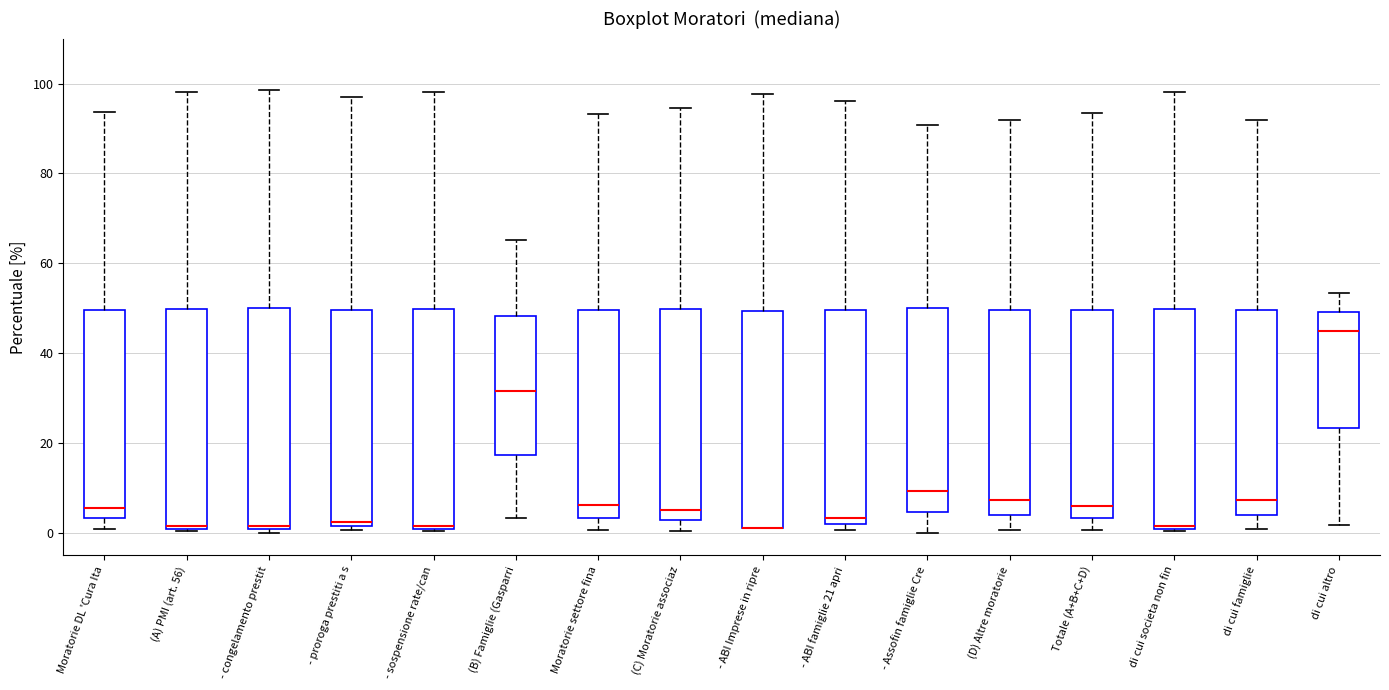

Reading left to right, transcribe this box plot: for each box, give where its median line is, the range the box spans, and where its two whiskers end, as read against the y-axis. The values are not printed on the chart, so give them approximately, as read against the axis.

Moratorie DL 'Cura Ita: median 6, box 4 to 50, whiskers 0 to 94
(A) PMI (art. 56): median 2, box 0 to 50, whiskers 0 to 98
- congelamento prestit: median 2, box 0 to 50, whiskers 0 (just below the box's lower edge) to 98
- proroga prestiti a s: median 2 (just above the box's lower edge), box 2 to 50, whiskers 0 to 96
- sospensione rate/can: median 2, box 0 to 50, whiskers 0 to 98
(B) Famiglie (Gasparri: median 32, box 18 to 48, whiskers 4 to 66
Moratorie settore fina: median 6, box 4 to 50, whiskers 0 to 94
(C) Moratorie associaz: median 6, box 2 to 50, whiskers 0 to 94
- ABI Imprese in ripre: median 2 (drawn on the box's lower edge), box 2 to 50, whiskers 2 to 98
- ABI famiglie 21 apri: median 4, box 2 to 50, whiskers 0 to 96
- Assofin famiglie Cre: median 10, box 4 to 50, whiskers 0 to 90
(D) Altre moratorie: median 8, box 4 to 50, whiskers 0 to 92
Totale (A+B+C+D): median 6, box 4 to 50, whiskers 0 to 94
di cui societa non fin: median 2, box 0 to 50, whiskers 0 to 98
di cui famiglie: median 8, box 4 to 50, whiskers 0 to 92
di cui altro: median 46, box 24 to 50, whiskers 2 to 54